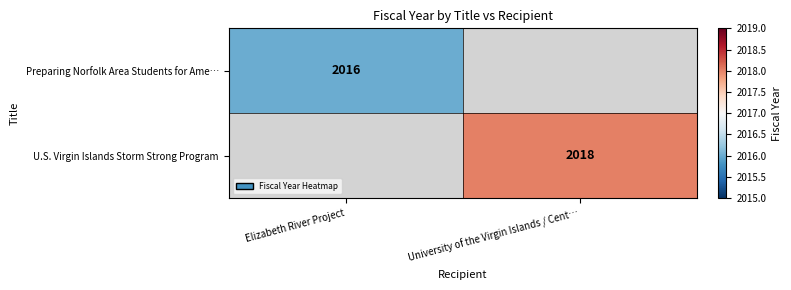

How many categories are shown in the chart?

2